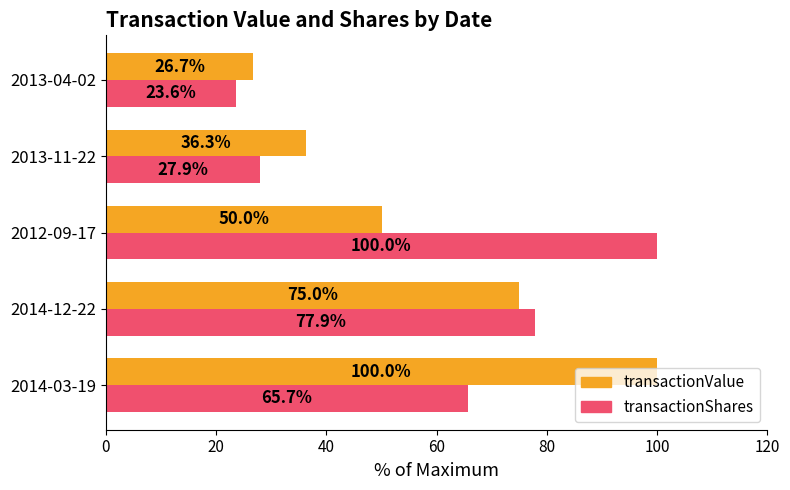

What is the difference between the highest and lowest values at 2014-12-22?

2.9